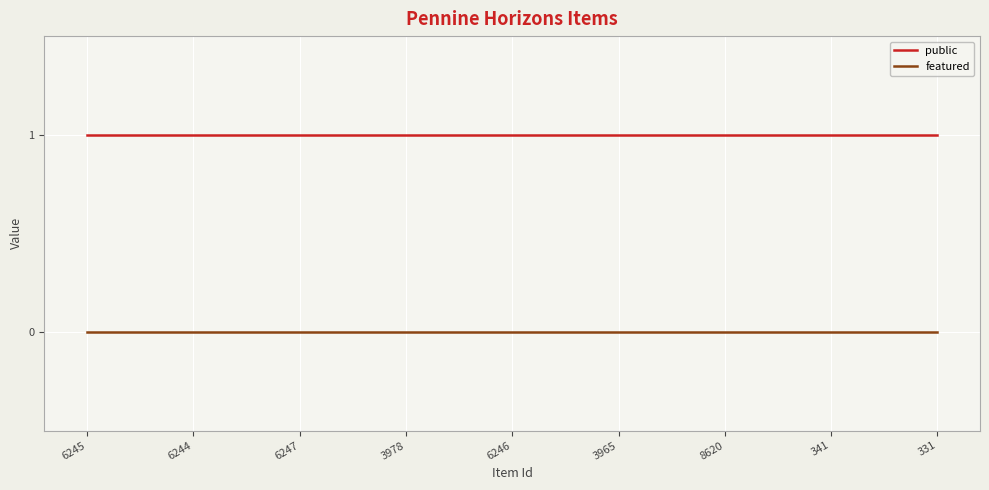

True or false: featured and public intersect in this chart.

False